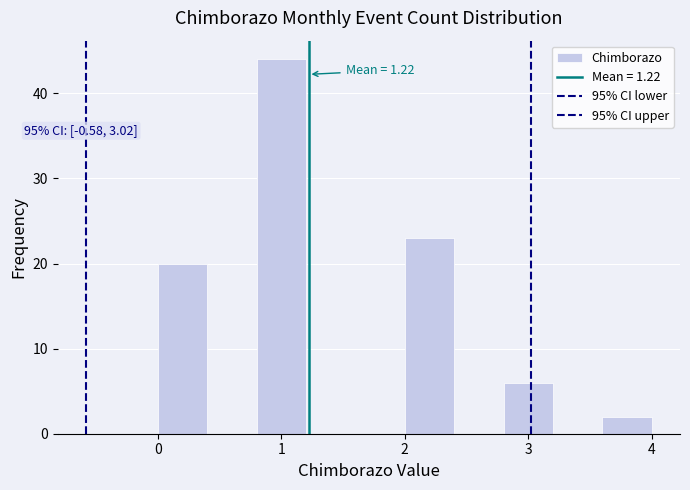

Over which range of the x-axis is the bar tallest?

0.8 to 1.2